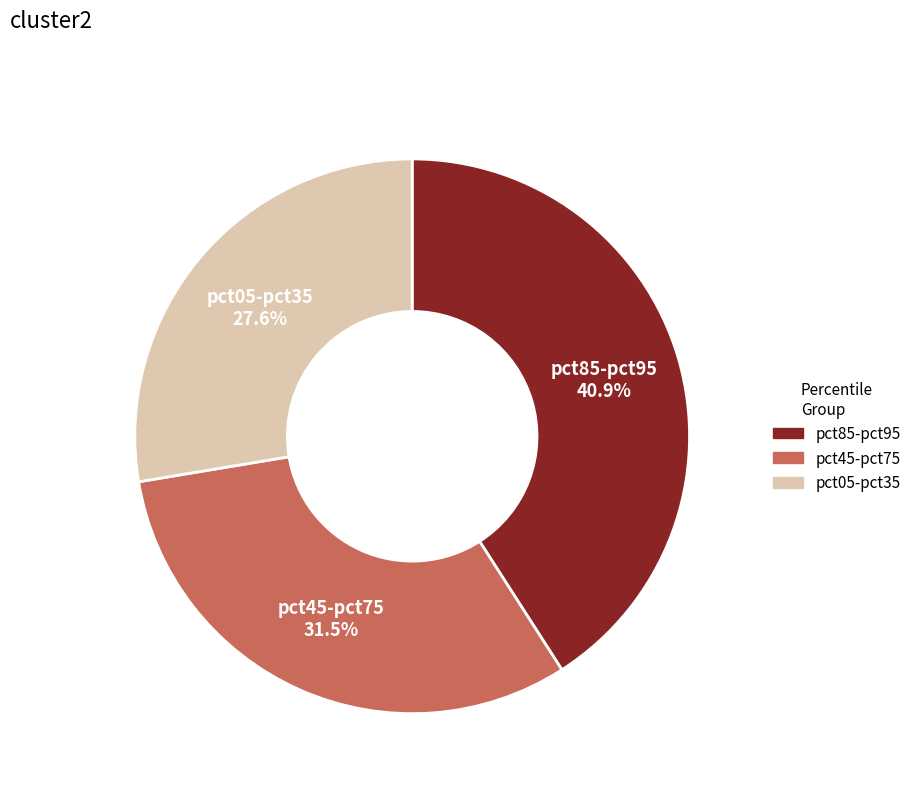

Which category has the biggest portion of the pie?

pct85-pct95